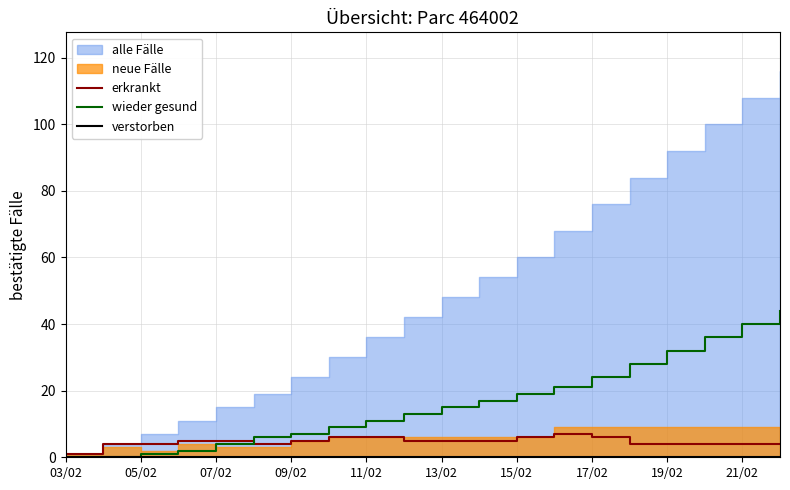

Which category has the lowest value in the erkrankt series?

03/02